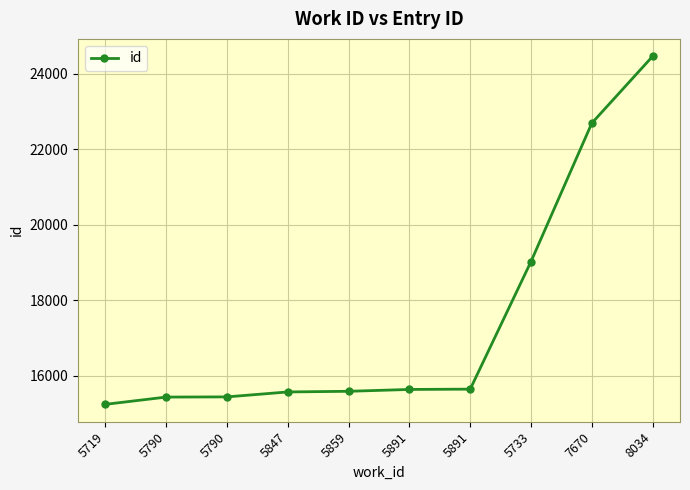

What is the smallest value displayed?

15248